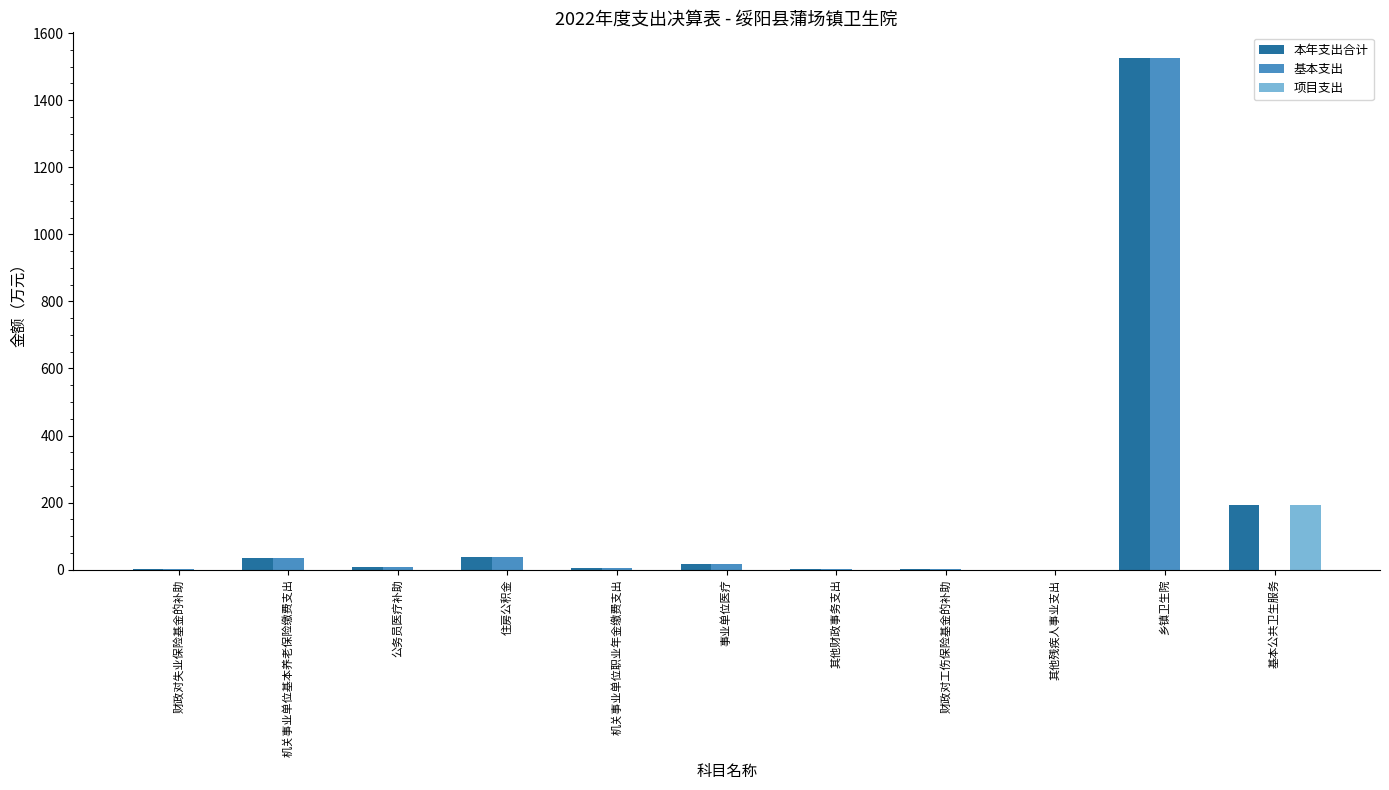

What is the highest value of the 本年支出合计 series?

1526.0